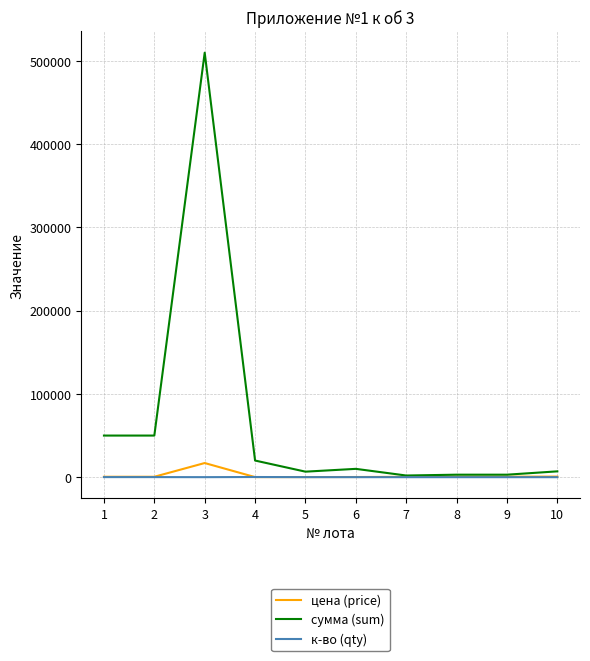

What is the greatest value displayed?

510000.0